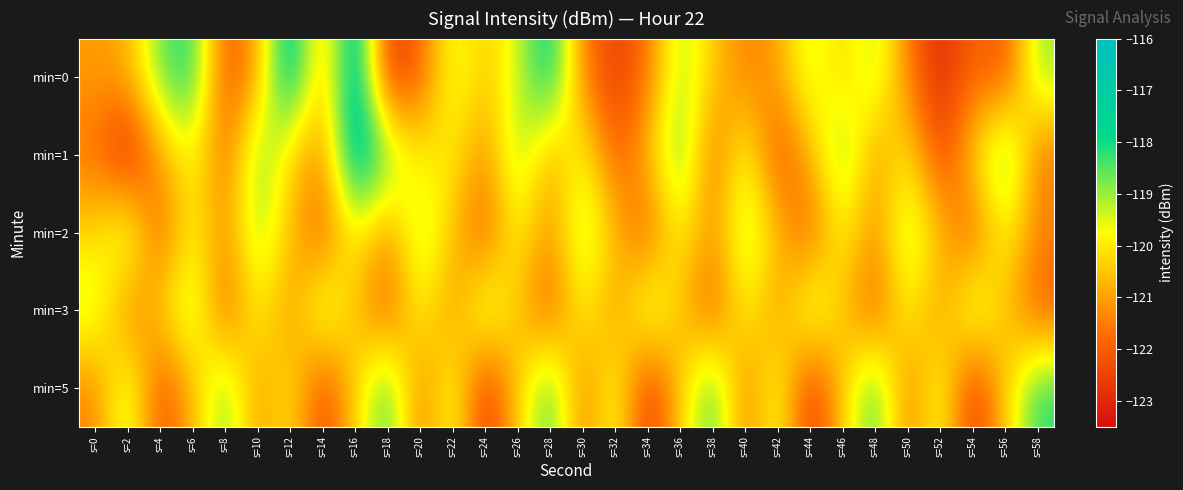

Reading left to right, transcribe all the data shown in this chart.

min=0: s=0=-121.1	s=2=-120.9	s=4=-118.6	s=6=-117.9	s=8=-122.3	s=10=-121.0	s=12=-116.8	s=14=-121.1	s=16=-116.5	s=18=-122.9	s=20=-121.9	s=22=-119.5	s=24=-120.5	s=26=-119.5	s=28=-117.4	s=30=-121.5	s=32=-122.6	s=34=-121.7	s=36=-119.0	s=38=-120.4	s=40=-121.5	s=42=-121.0	s=44=-119.2	s=46=-120.5	s=48=-119.0	s=50=-121.5	s=52=-123.1	s=54=-121.8	s=56=-122.3	s=58=-118.9
min=1: s=0=-121.6	s=2=-123.3	s=4=-121.0	s=6=-119.6	s=8=-121.9	s=10=-118.6	s=12=-120.3	s=14=-121.4	s=16=-116.6	s=18=-118.5	s=20=-120.1	s=22=-119.9	s=24=-121.3	s=26=-118.8	s=28=-121.0	s=30=-119.6	s=32=-122.1	s=34=-120.7	s=36=-118.3	s=38=-121.9	s=40=-119.4	s=42=-122.3	s=44=-120.8	s=46=-118.6	s=48=-121.2	s=50=-119.9	s=52=-122.6	s=54=-120.3	s=56=-118.1	s=58=-121.7
min=2: s=0=-120.3	s=2=-118.9	s=4=-122.1	s=6=-119.7	s=8=-121.3	s=10=-118.9	s=12=-120.6	s=14=-122.1	s=16=-119.7	s=18=-121.3	s=20=-118.9	s=22=-120.6	s=24=-122.1	s=26=-119.7	s=28=-121.3	s=30=-118.9	s=32=-120.6	s=34=-122.1	s=36=-119.7	s=38=-121.3	s=40=-118.9	s=42=-120.6	s=44=-122.1	s=46=-119.7	s=48=-121.3	s=50=-118.9	s=52=-120.6	s=54=-122.1	s=56=-119.7	s=58=-121.3
min=3: s=0=-119.1	s=2=-121.7	s=4=-120.3	s=6=-118.9	s=8=-122.1	s=10=-119.7	s=12=-121.3	s=14=-118.9	s=16=-120.6	s=18=-122.1	s=20=-119.7	s=22=-121.3	s=24=-118.9	s=26=-120.6	s=28=-122.1	s=30=-119.7	s=32=-121.3	s=34=-118.9	s=36=-120.6	s=38=-122.1	s=40=-119.7	s=42=-121.3	s=44=-118.9	s=46=-120.6	s=48=-122.1	s=50=-119.7	s=52=-121.3	s=54=-118.9	s=56=-120.6	s=58=-122.1
min=5: s=0=-121.4	s=2=-119.0	s=4=-122.3	s=6=-120.8	s=8=-118.6	s=10=-121.2	s=12=-119.9	s=14=-122.6	s=16=-120.3	s=18=-118.1	s=20=-121.7	s=22=-119.3	s=24=-122.9	s=26=-120.4	s=28=-118.1	s=30=-121.7	s=32=-119.3	s=34=-122.9	s=36=-120.4	s=38=-118.1	s=40=-121.7	s=42=-119.3	s=44=-122.9	s=46=-120.4	s=48=-118.1	s=50=-121.7	s=52=-119.3	s=54=-122.9	s=56=-120.4	s=58=-118.1